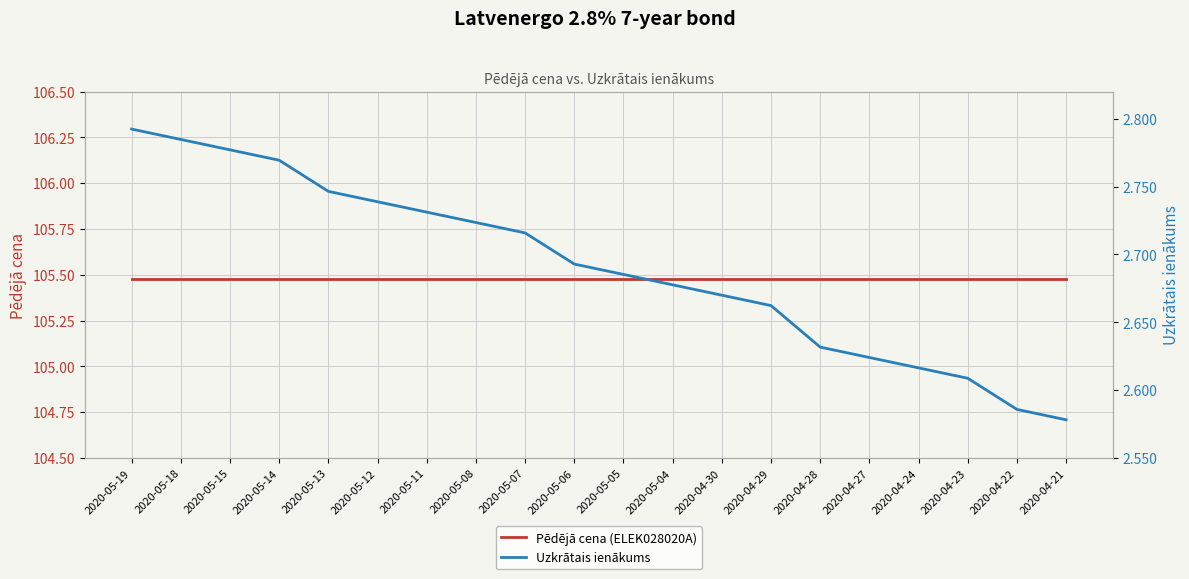

What is the difference between the maximum and second lowest values in the Uzkrātais ienākums series?

0.2